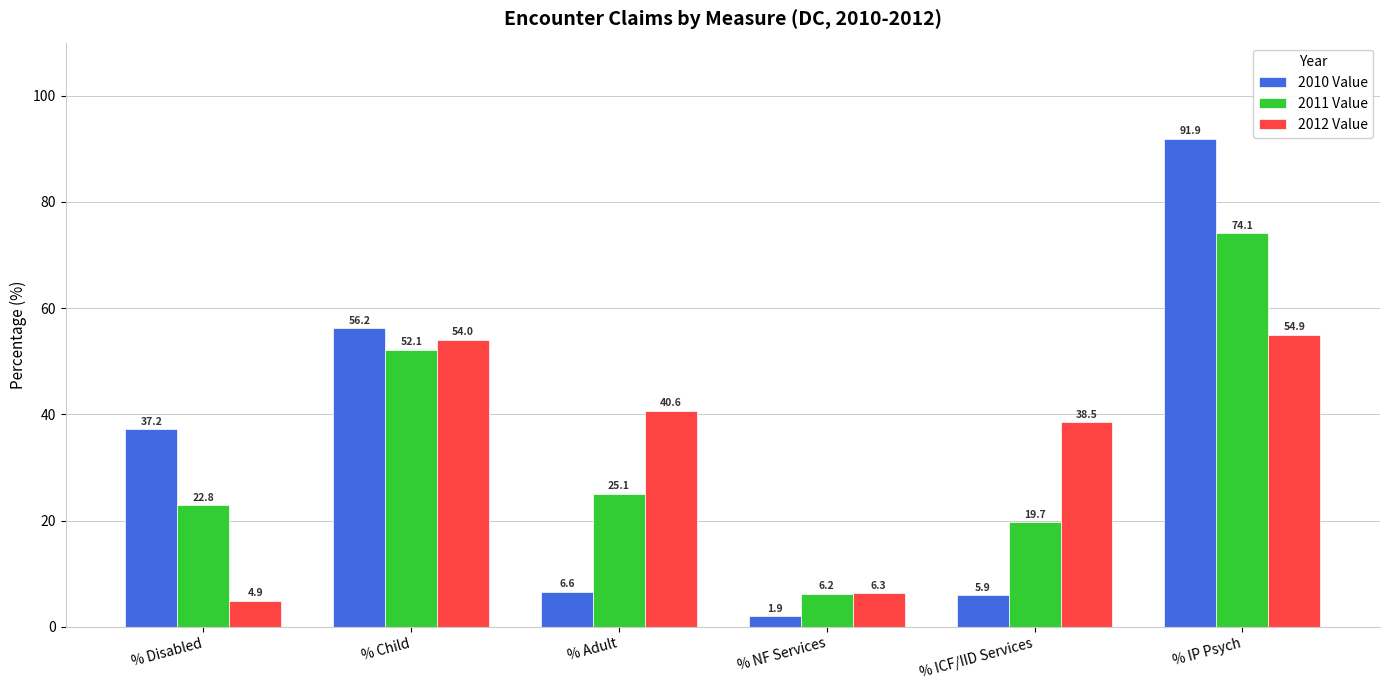

Between % NF Services and % IP Psych, which series saw the biggest shift?

2010 Value